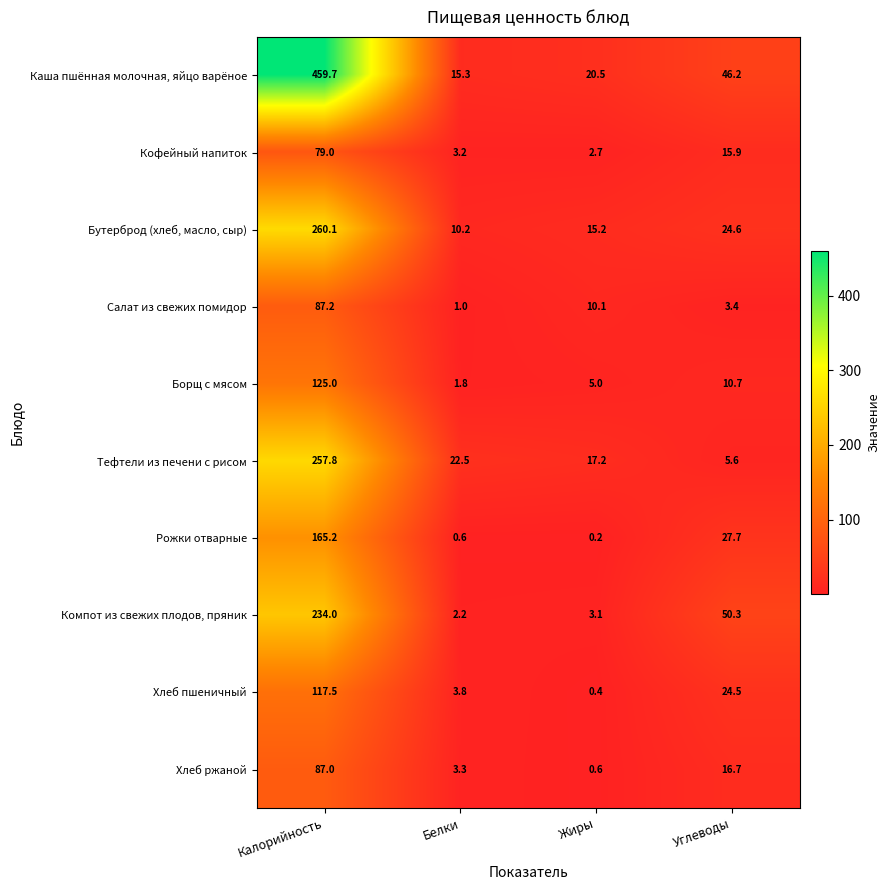

What is the total value across all series at Калорийность?

1872.5